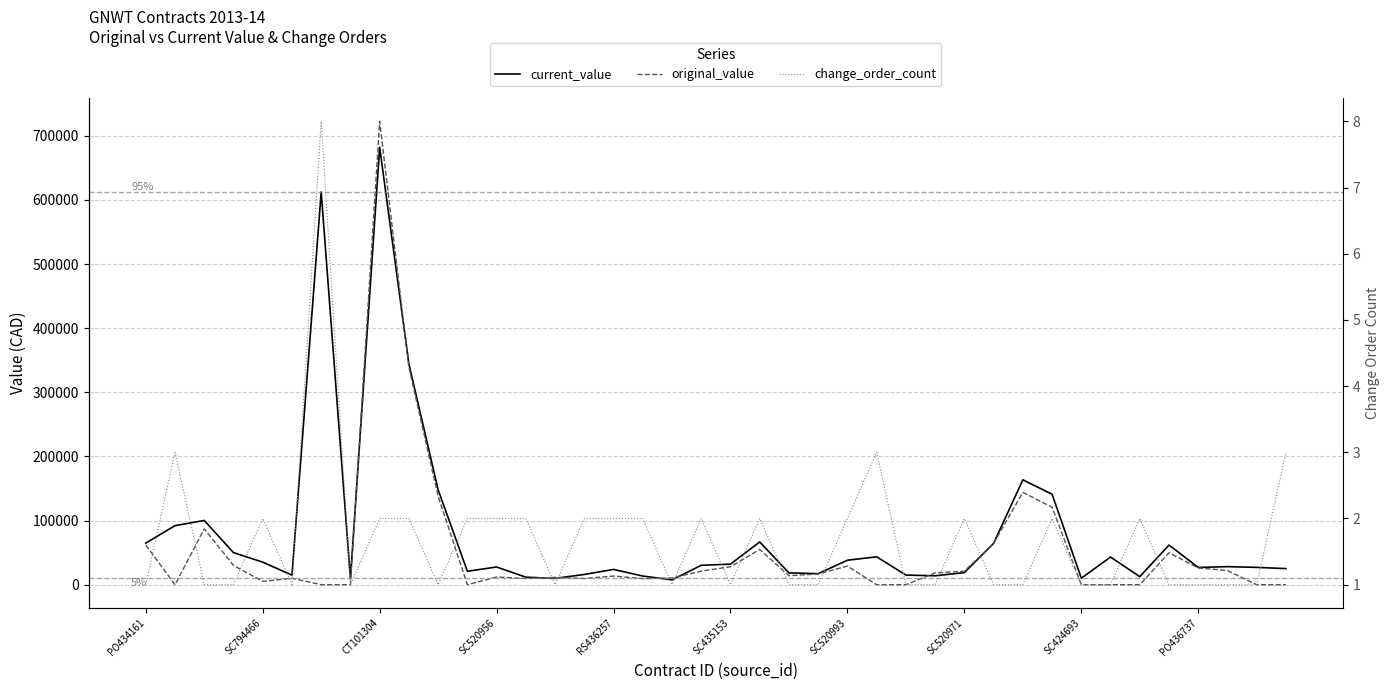

Where does the current_value series first go above 28136?

PO434161